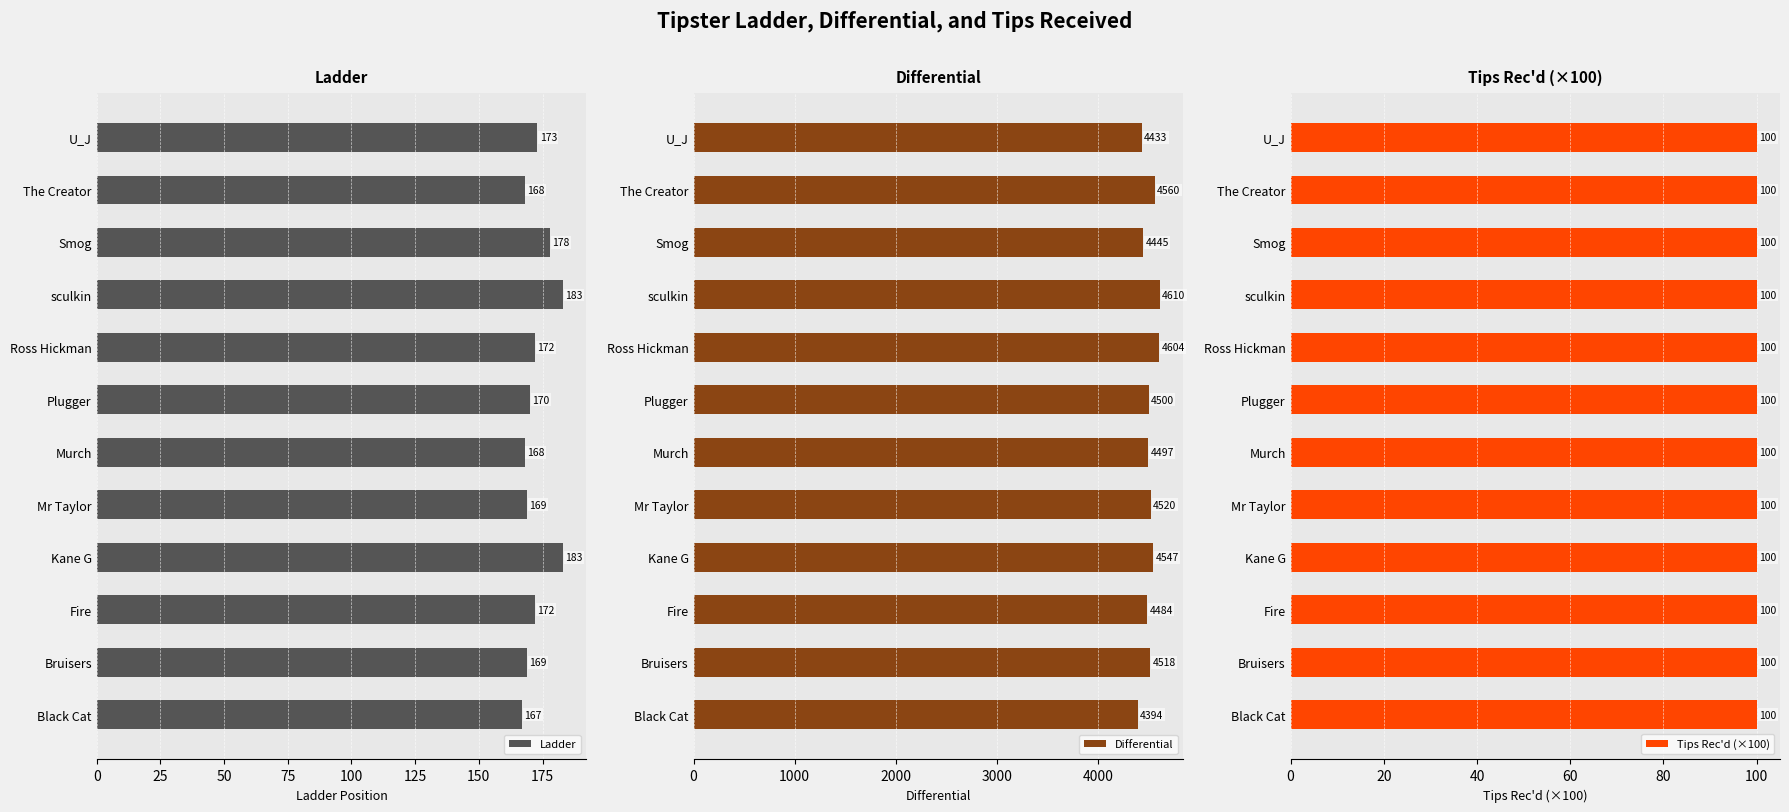

At how many categories does at least one series exceed 2021?

12